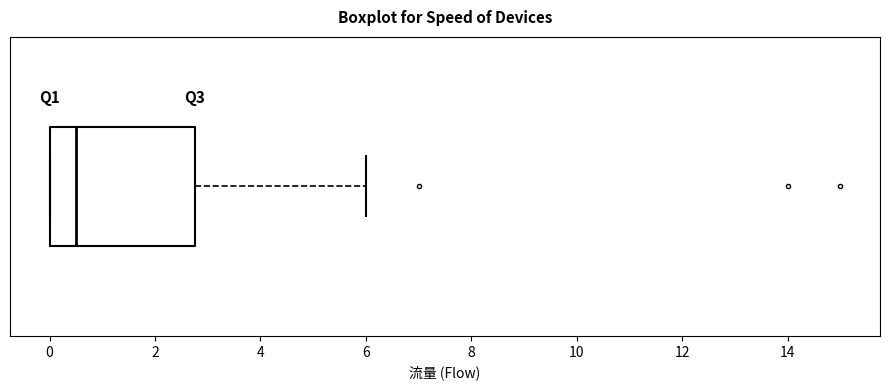

Read this box plot against the x-axis: the position of the median line, the range covered by the box, and the ends of both whiskers. The values are not printed on the chart, so give them approximately, as read against the axis.

median 0.6, box 0.0 to 2.8, whiskers 0.0 to 6.0